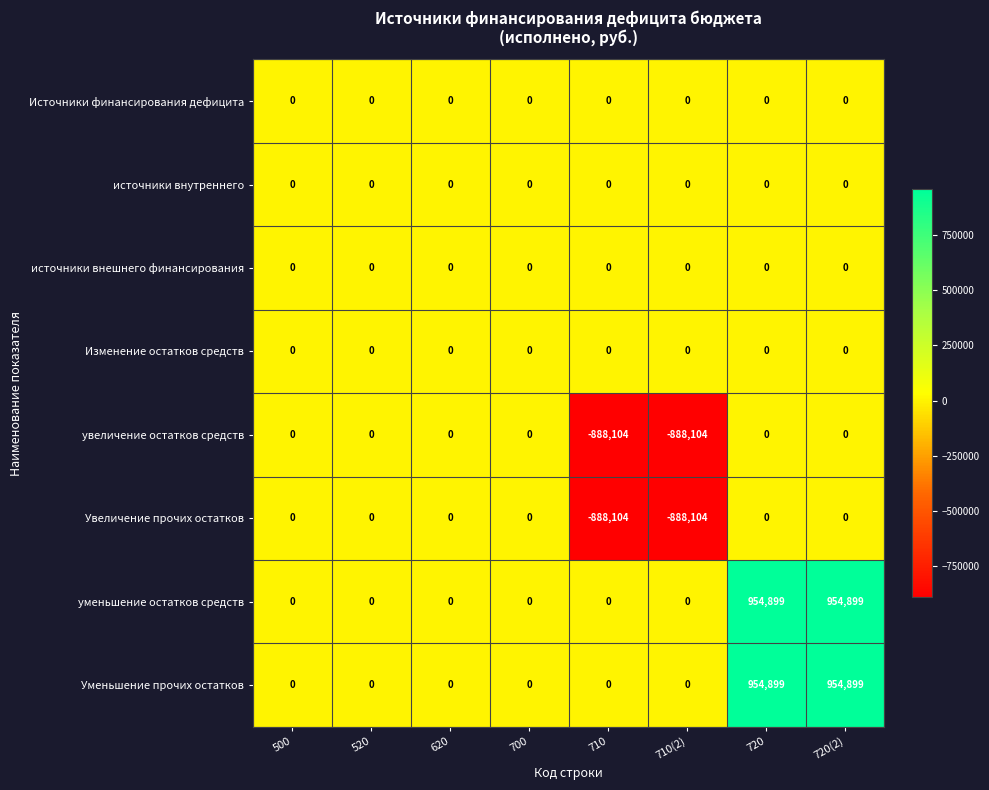

What is the difference between the highest and lowest values at 720?

954899